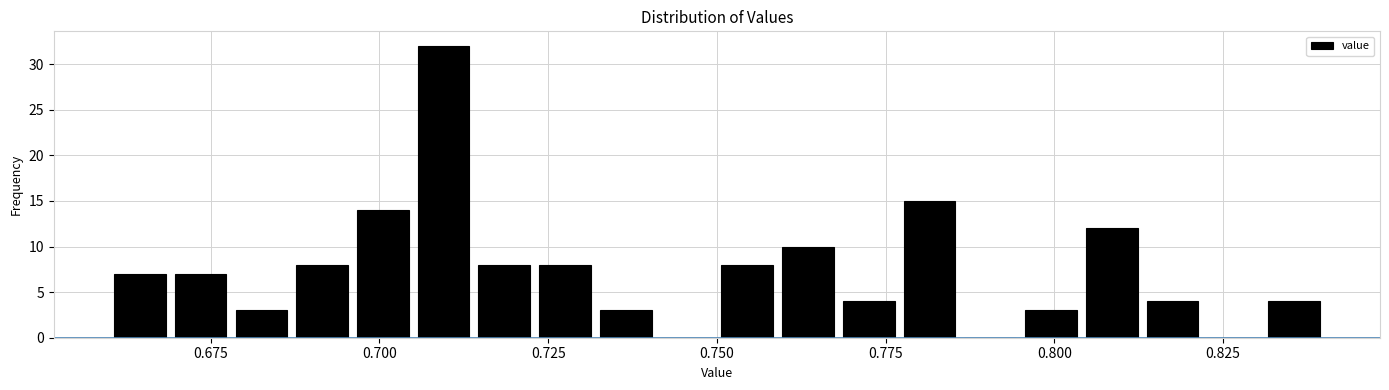

Around what value on the x-axis is the tallest bar? Give the approximate position of its centre, as read against the axis.

0.710